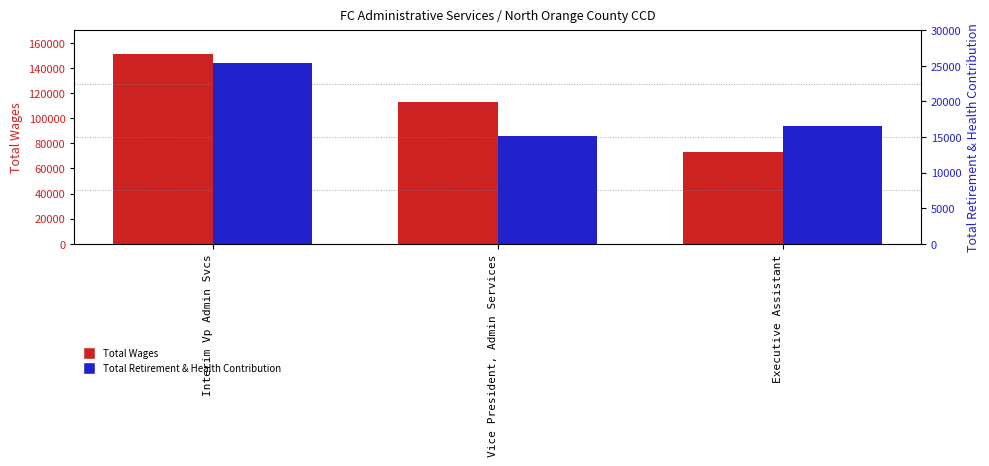

What is the label of the 1st bar from the left?

Interim Vp Admin Svcs